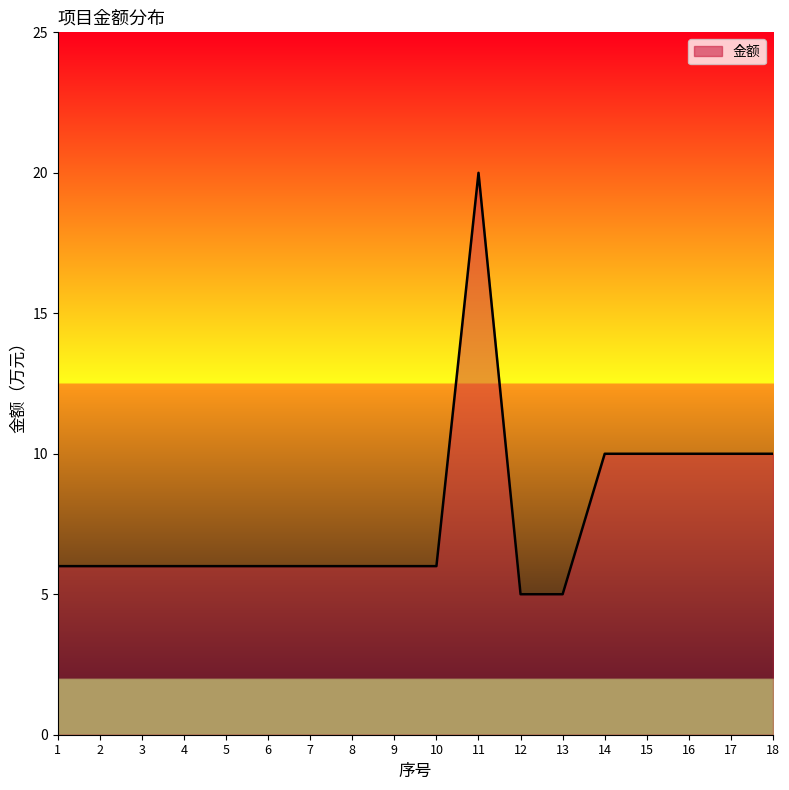

The chart shows a value of 6 at 2. True or false?

True